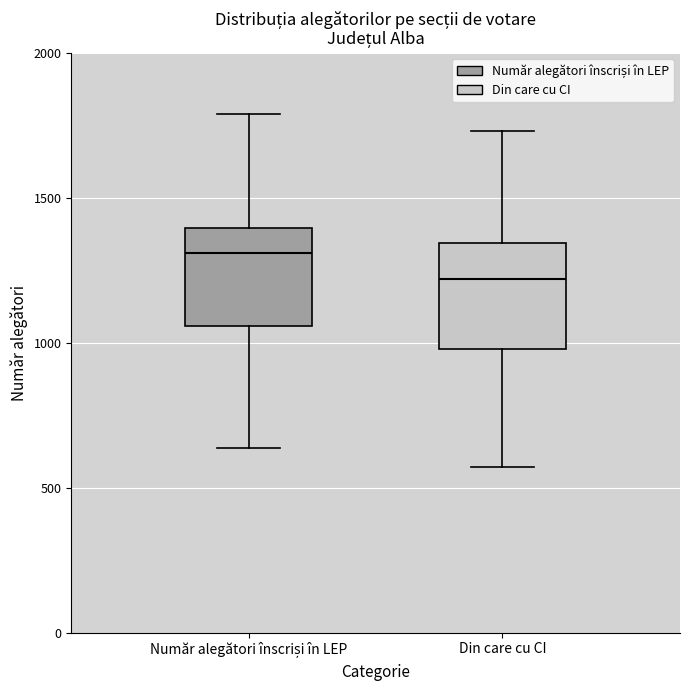

Which box's median line is the highest?

Număr alegători înscriși în LEP